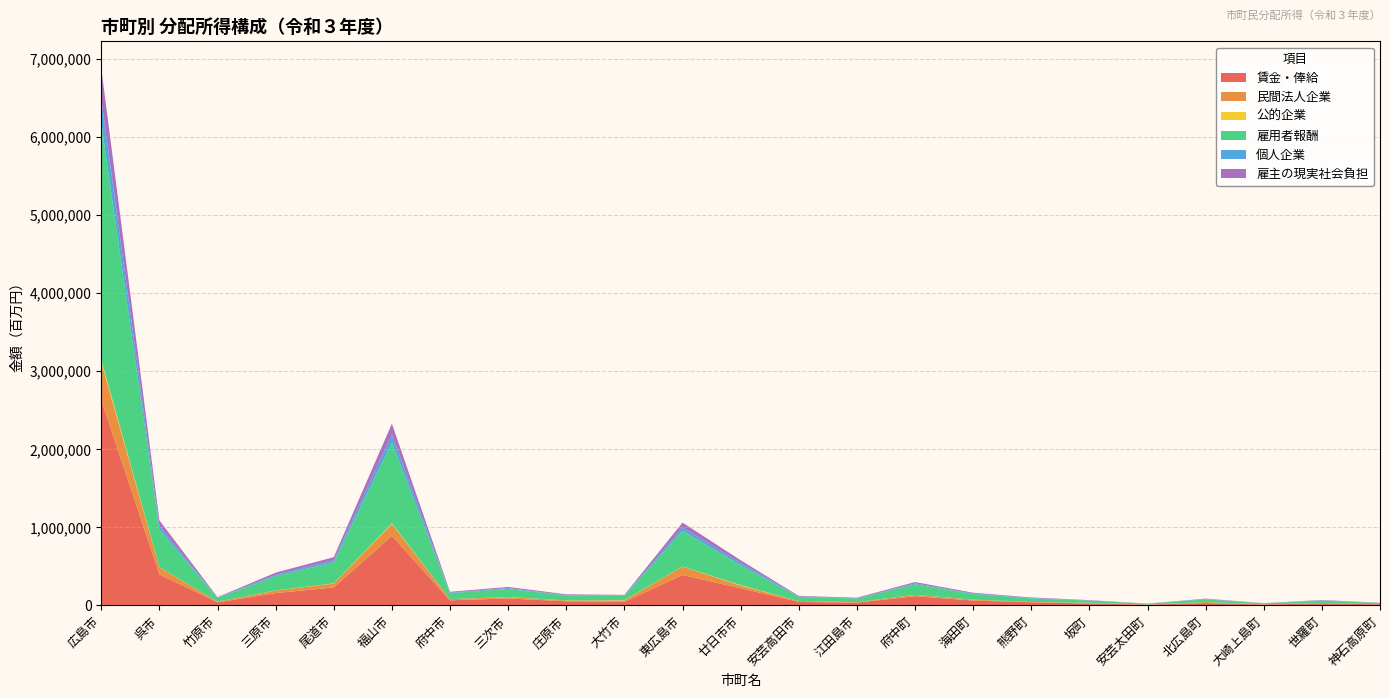

Reading right to left, transcribe all the data shown in this chart.

賃金・俸給: 11844	26186	9582	30028	8087	23553	39275	61065	117082	35092	43808	218513	388673	45989	51980	88214	64405	890986	229783	156579	38881	396548	2630566
民間法人企業: 2943	4188	4253	10758	2004	8536	4060	12008	17567	5658	11845	33854	107748	17071	10591	17124	15362	152163	49396	32508	8239	91235	485934
公的企業: 27	-162	-75	265	295	301	62	416	202	114	186	6701	2287	2869	393	1448	341	8580	2693	1745	326	2126	28864
雇用者報酬: 14251	30602	11463	35765	9721	27928	46154	71638	134469	45035	51717	255298	454603	54508	62385	103369	75336	1033194	269800	183966	45703	480221	3038093
個人企業: 1917	3469	1313	3666	1255	2360	4852	6842	12288	3924	6034	28056	43313	5495	6060	10660	7559	103328	26715	17730	4938	44784	308864
雇主の現実社会負担: 2259	4228	1760	5513	1480	4082	6671	10004	16997	8081	7602	35640	64169	8277	9886	14386	10685	140347	38916	26749	6605	74313	392654